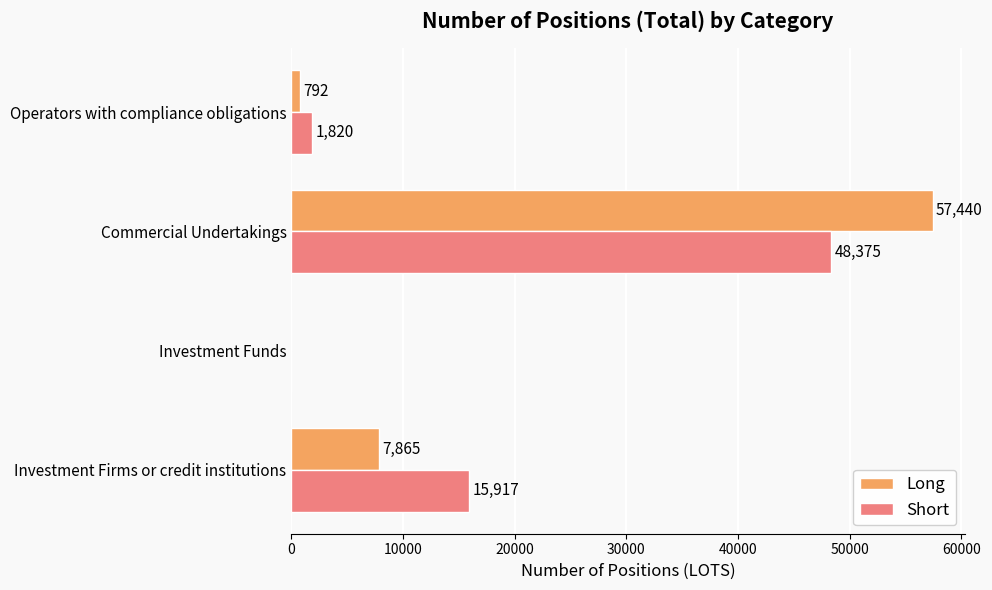

Which series has the largest total across all categories?

Short